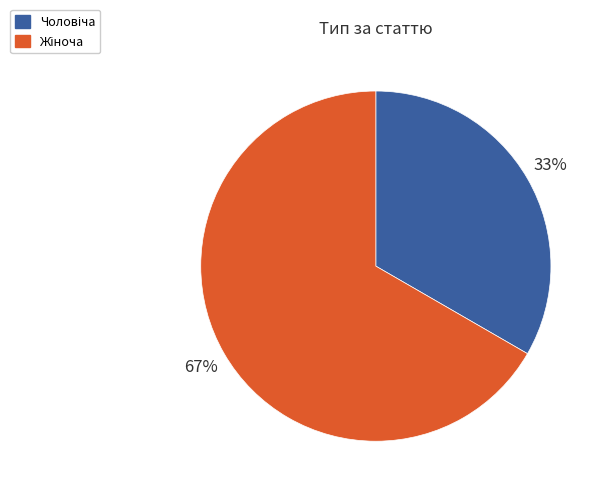

To the nearest percent, what is the average slice percentage?

50%